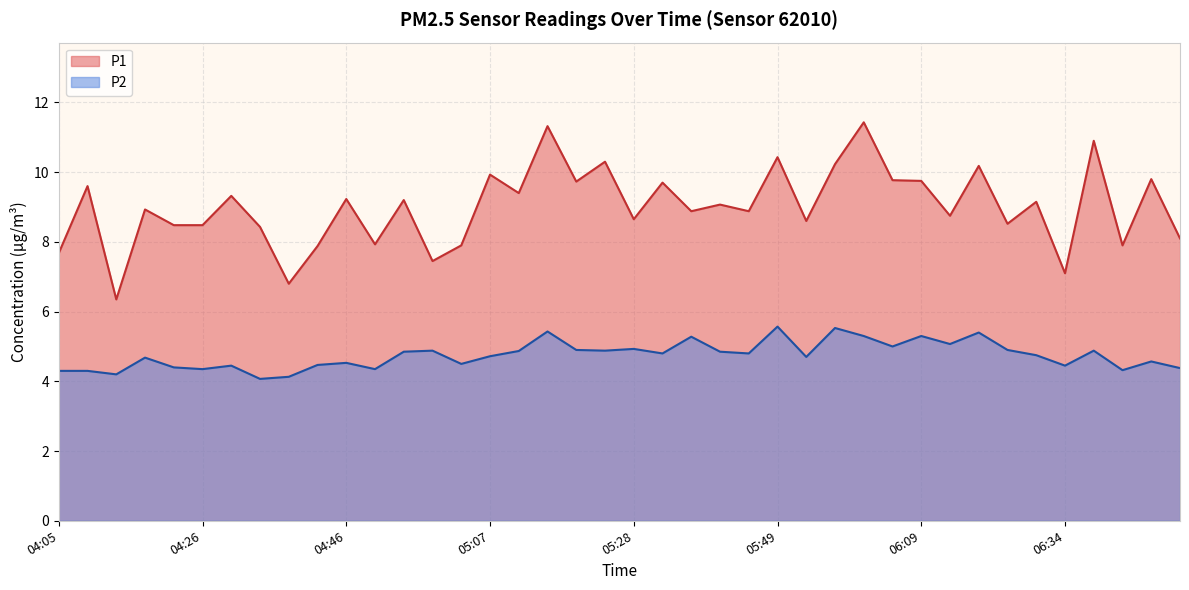

Between 05:36 and 04:09, which is larger?

04:09